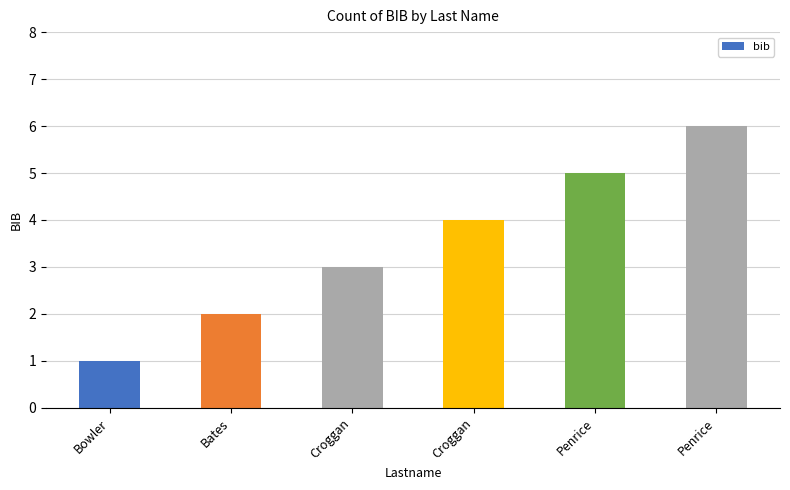

True or false: the data shows 7 at Croggan.

False